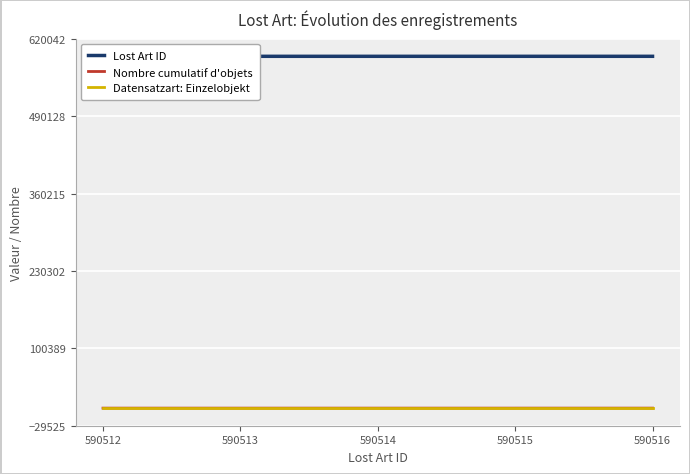

Which series changed the most between 590512 and 590513?

Lost Art ID